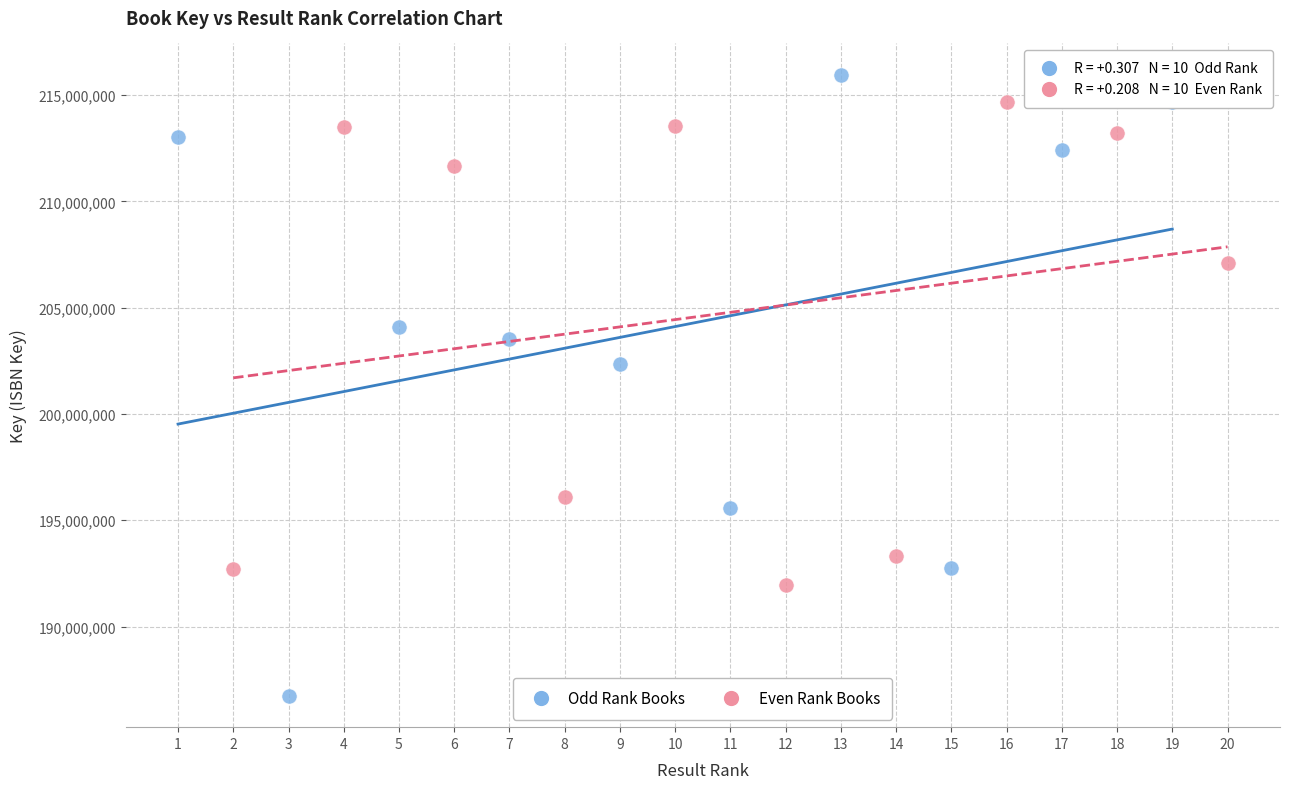

Which series reaches the maximum Y coordinate?

Odd Rank Books